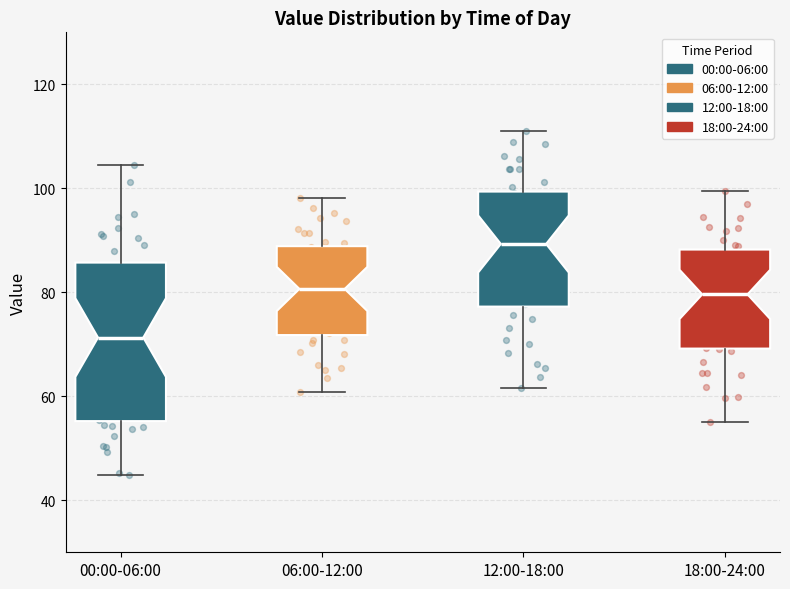

Comparing the boxes themselves (not the whiskers), which one is the tallest?

00:00-06:00